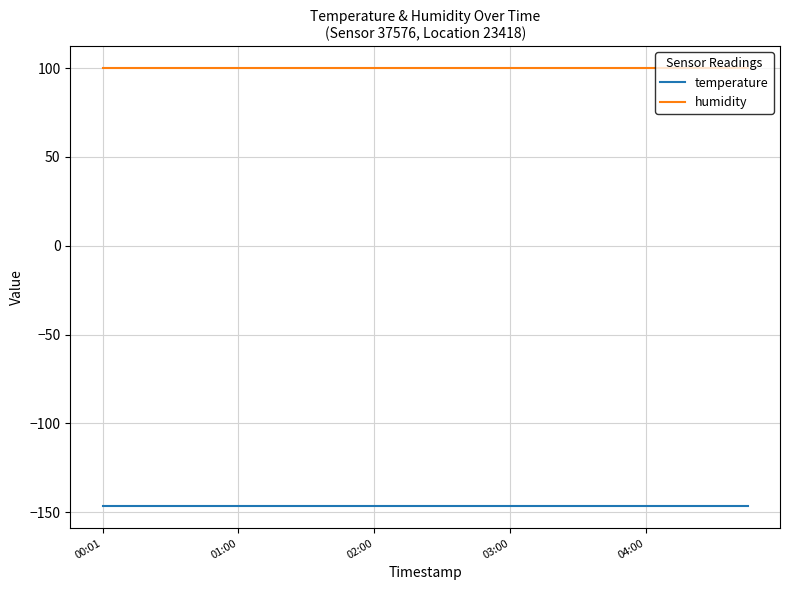

Reading left to right, extract all data points from this chart.

temperature: -146.6	-146.6	-146.6	-146.6	-146.6	-146.6	-146.6	-146.6	-146.6	-146.6	-146.6	-146.6	-146.6	-146.6	-146.6	-146.6	-146.6	-146.6	-146.6	-146.6
humidity: 100.0	100.0	100.0	100.0	100.0	100.0	100.0	100.0	100.0	100.0	100.0	100.0	100.0	100.0	100.0	100.0	100.0	100.0	100.0	100.0